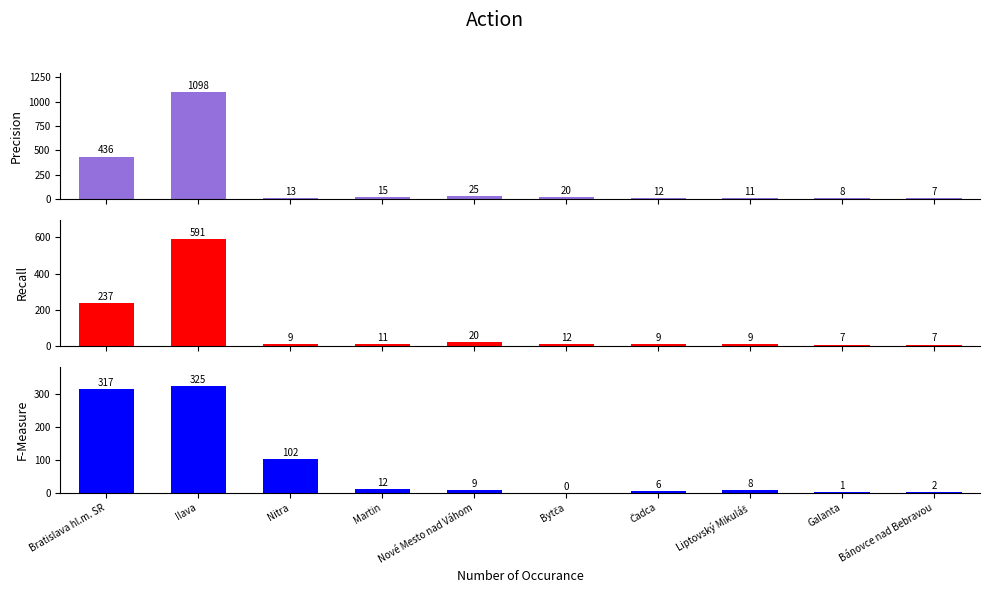

Count the number of data series in this chart.

3